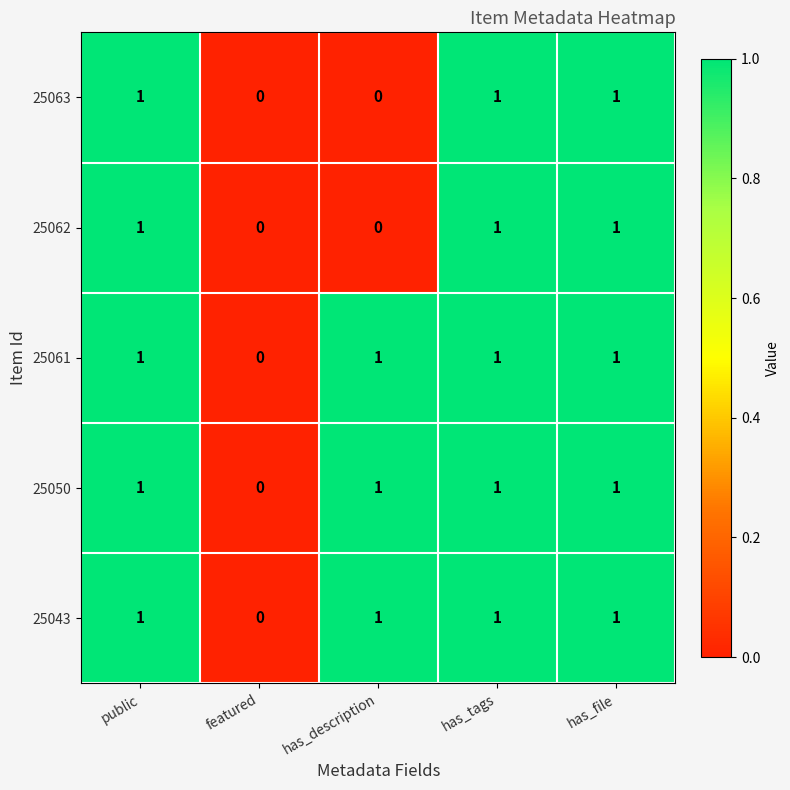

How many 25061 values are between 1 and 2?

4